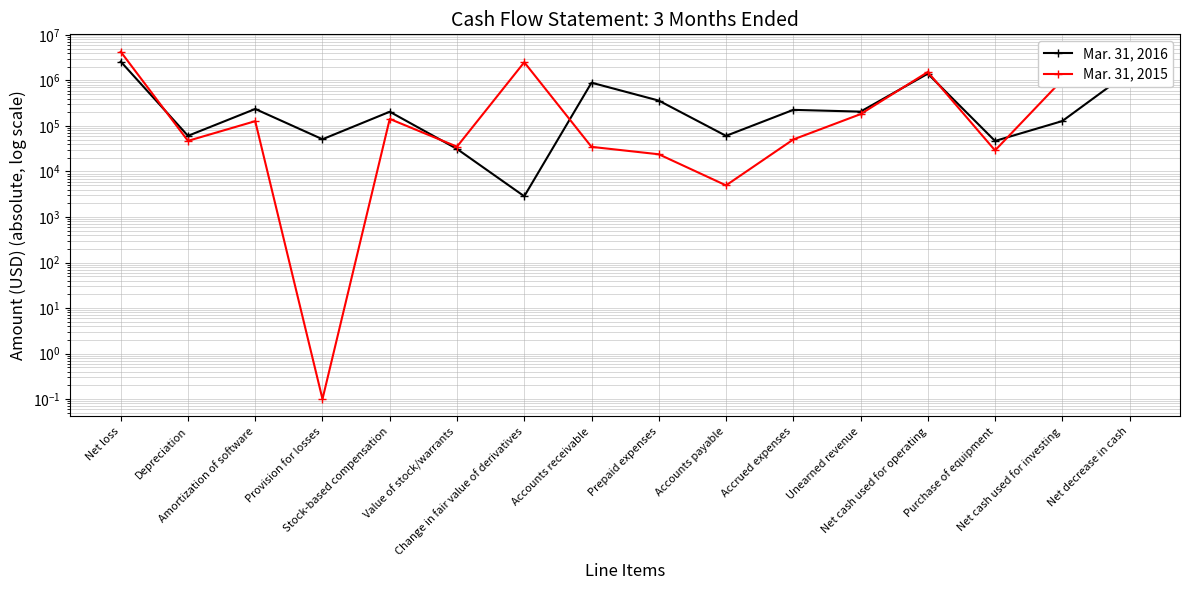

True or false: Mar. 31, 2016 and Mar. 31, 2015 intersect in this chart.

True